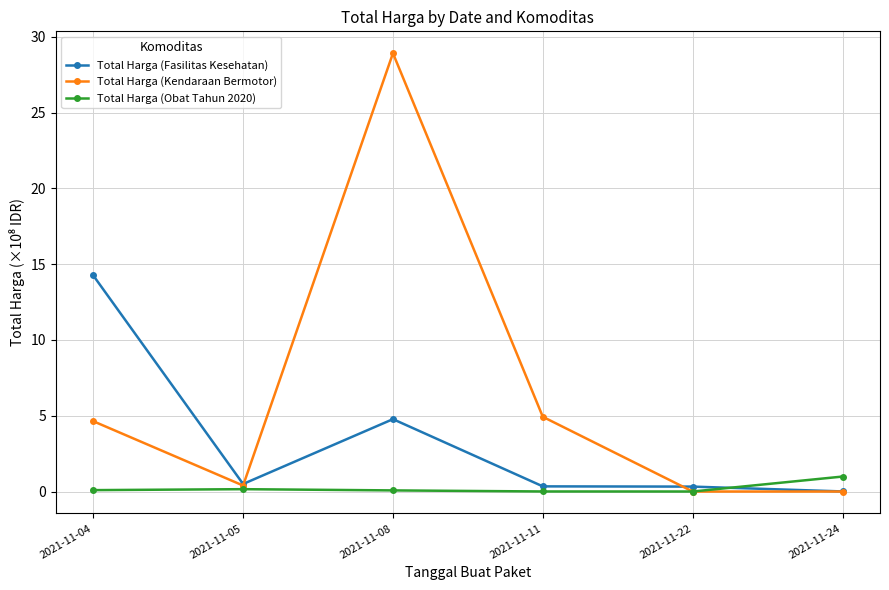

Which series ends up on top after the final intersection of Total Harga (Obat Tahun 2020) and Total Harga (Fasilitas Kesehatan)?

Total Harga (Obat Tahun 2020)